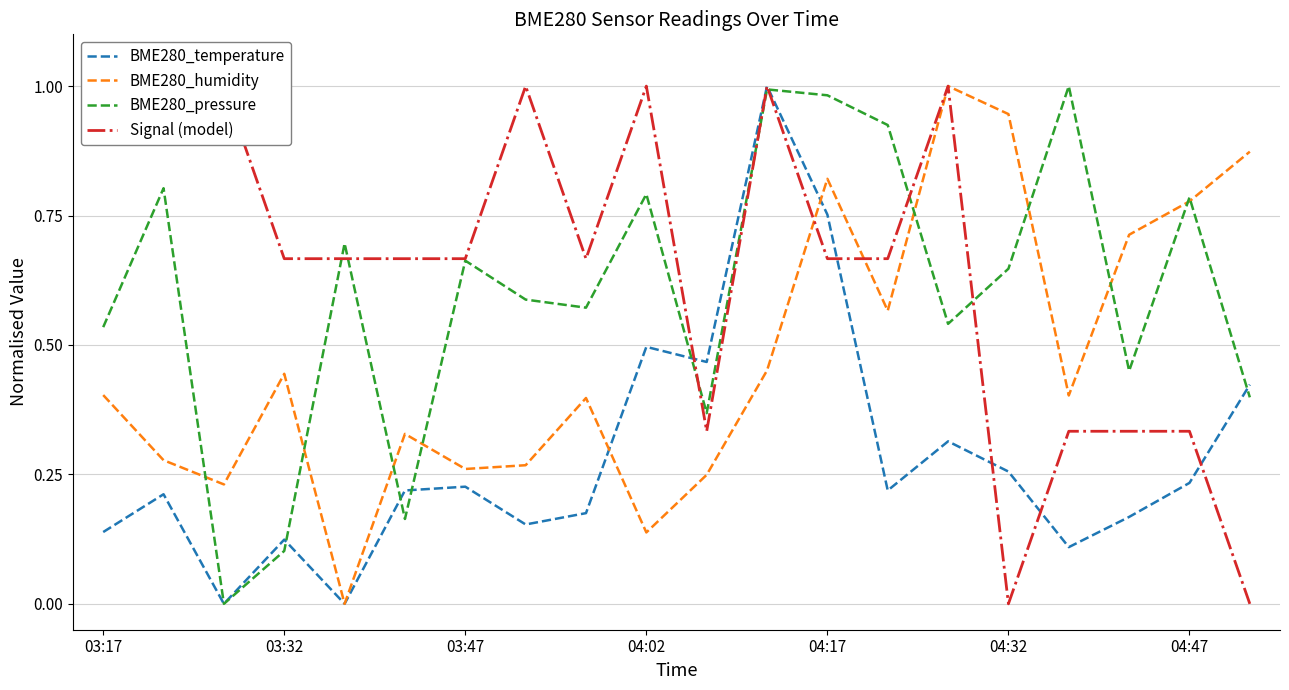

What is the sum of all BME280_temperature values?

5.7